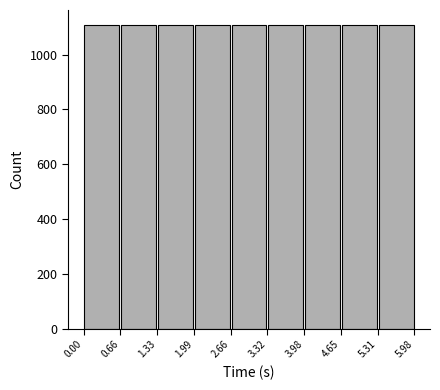

Reading left to right, list every bar in this chart as the range it spans on the x-axis followed by its height. The values are not printed on the chart, so give them approximately, as read against the axis.

0.00 to 0.66: 1100
0.66 to 1.33: 1100
1.33 to 1.99: 1100
1.99 to 2.66: 1100
2.66 to 3.32: 1100
3.32 to 3.98: 1100
3.98 to 4.65: 1100
4.65 to 5.31: 1100
5.31 to 5.98: 1100